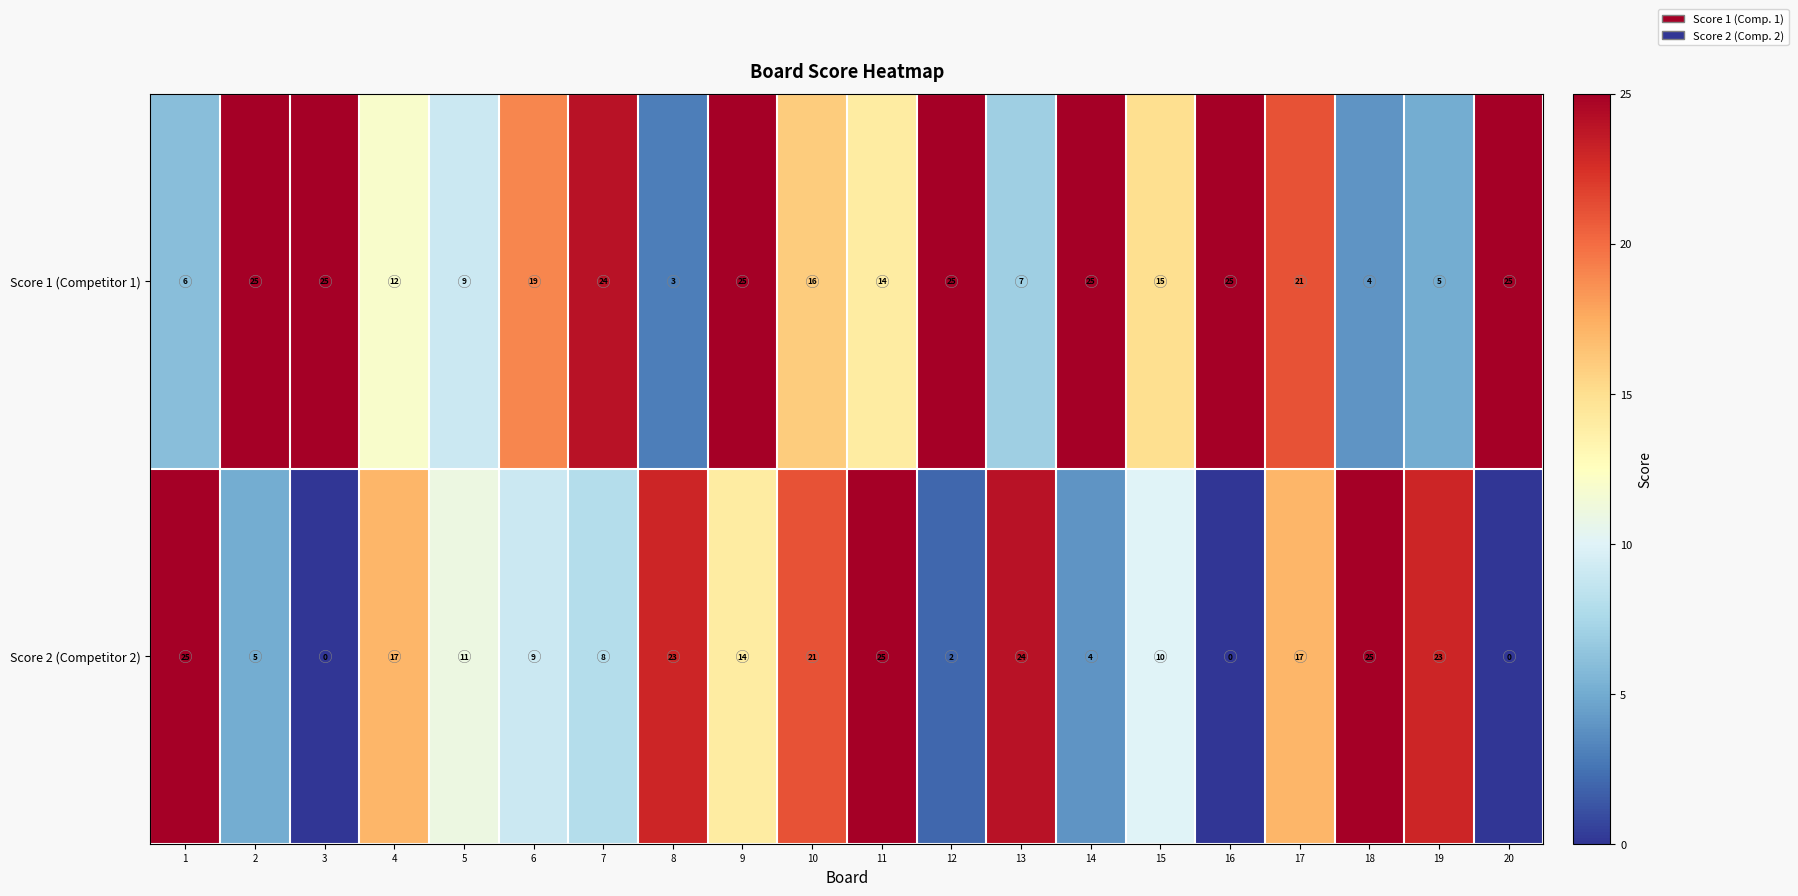

List the series in order of their overall mean, highest first.

Score 1 (Competitor 1), Score 2 (Competitor 2)